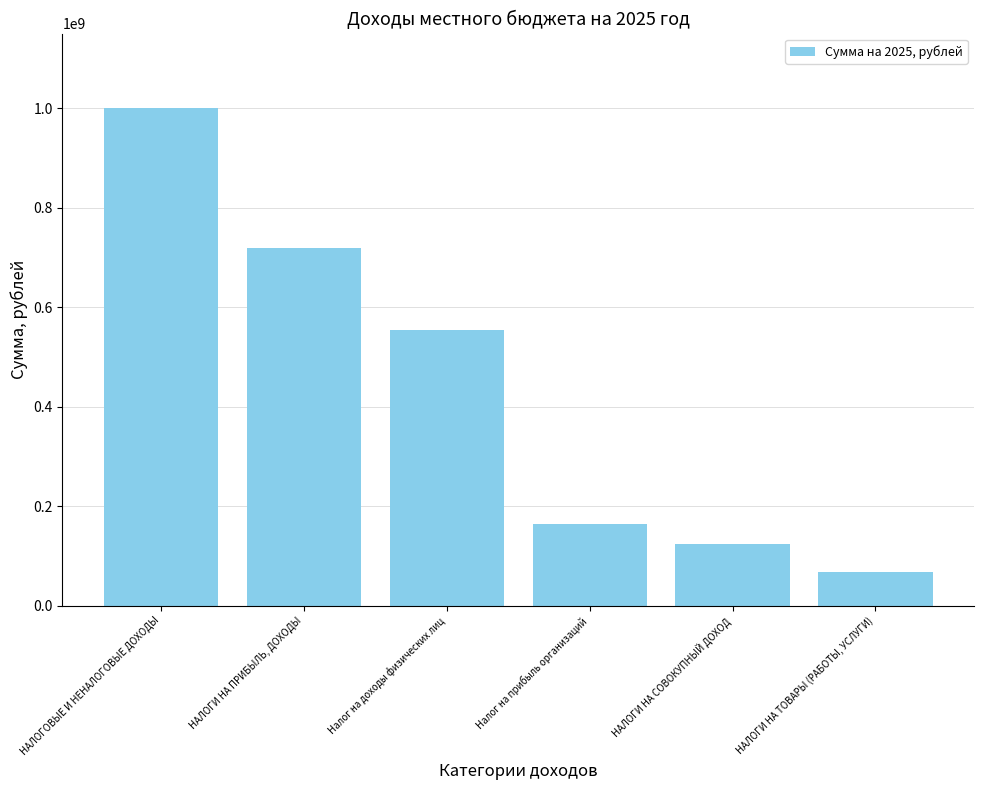

What position from the right is НАЛОГИ НА СОВОКУПНЫЙ ДОХОД?

2